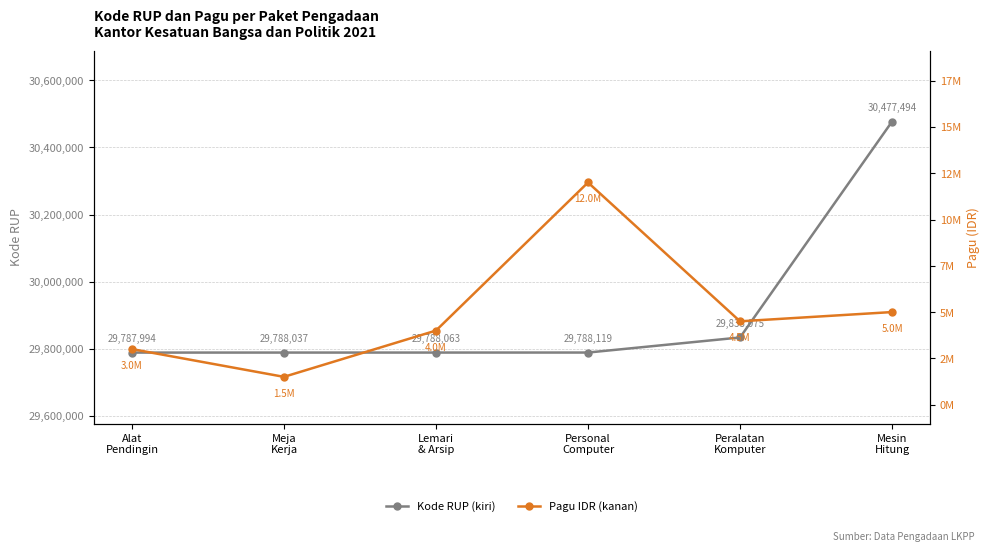

How many lines are shown in the chart?

2